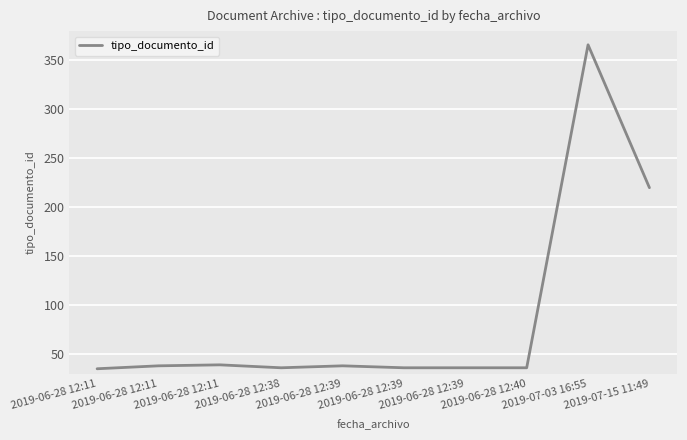

What is the sum of the values at 2019-07-03 16:55 and 2019-06-28 12:39?

402